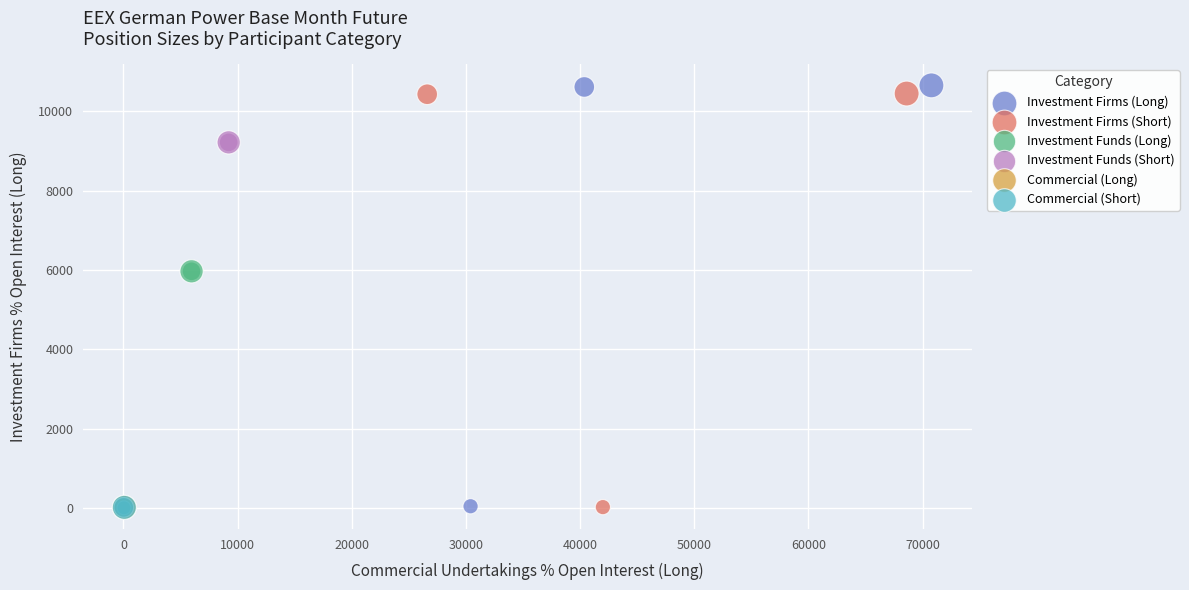

Which series has the widest spread of Y values?

Investment Firms (Long)